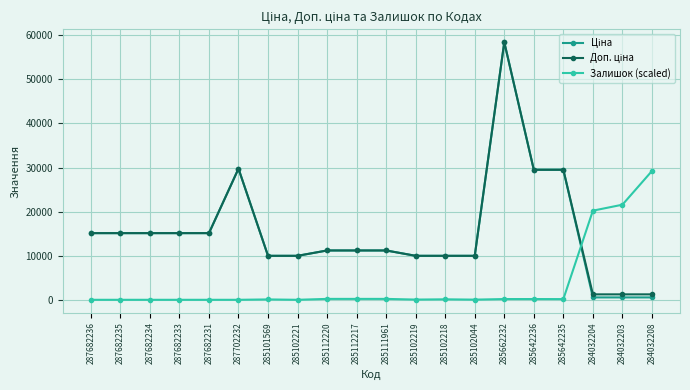

The Залишок (scaled) series shows 10024.2 at 284032203. True or false?

False